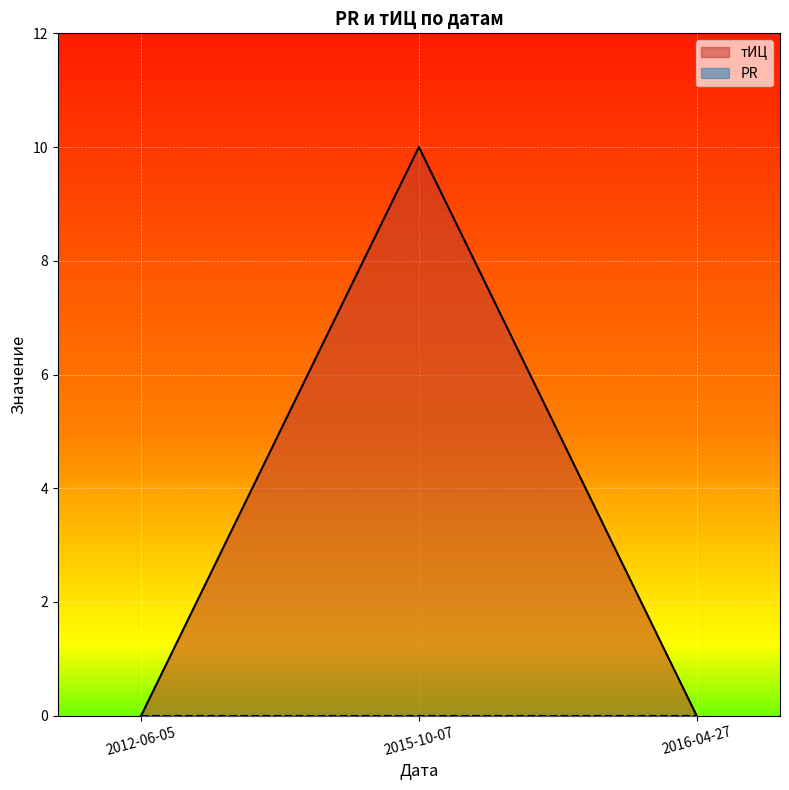

What is the label of the 1st point from the left?

2012-06-05